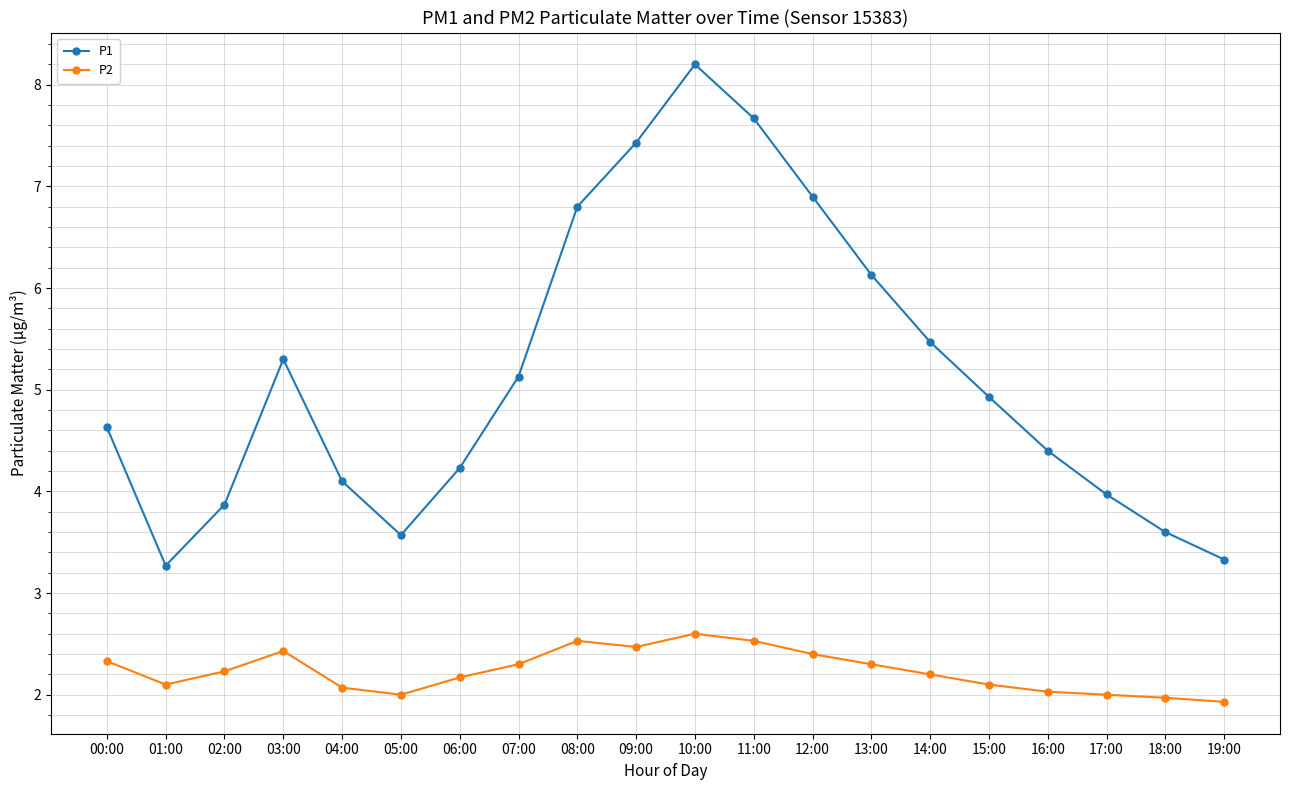

Is it true that P2 equals 0.8 at 14:00?

False